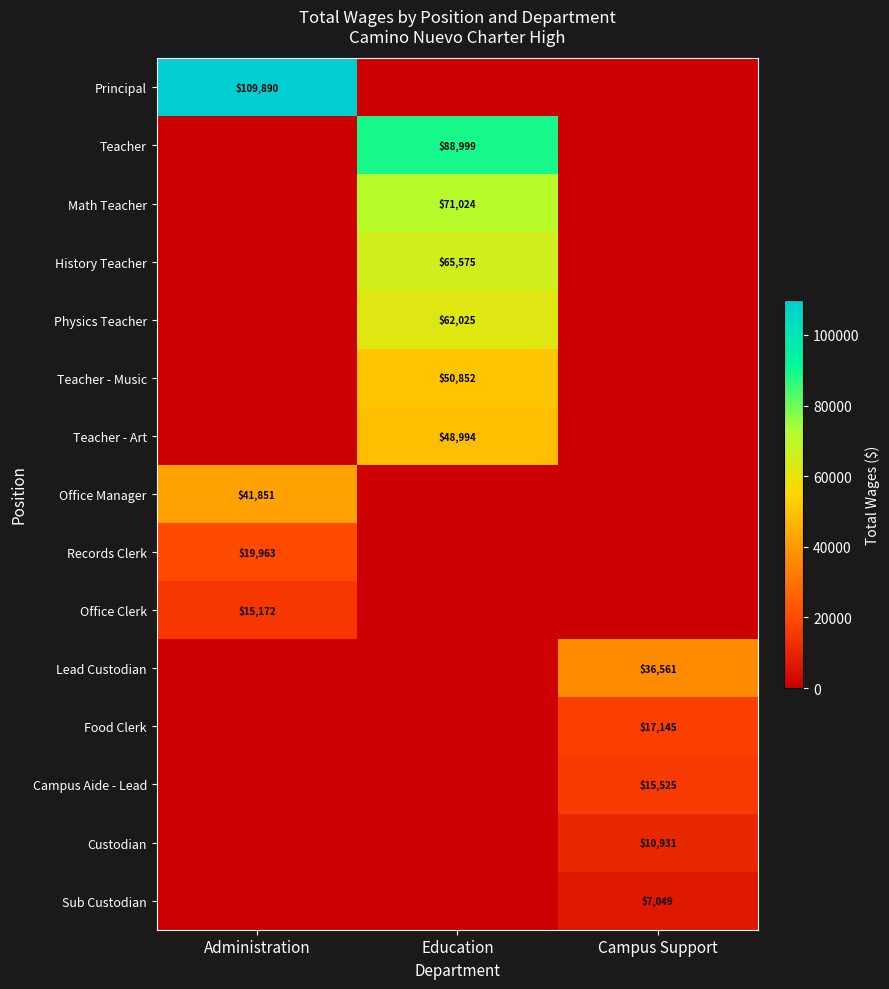

Is it true that History Teacher equals 14527 at Education?

False